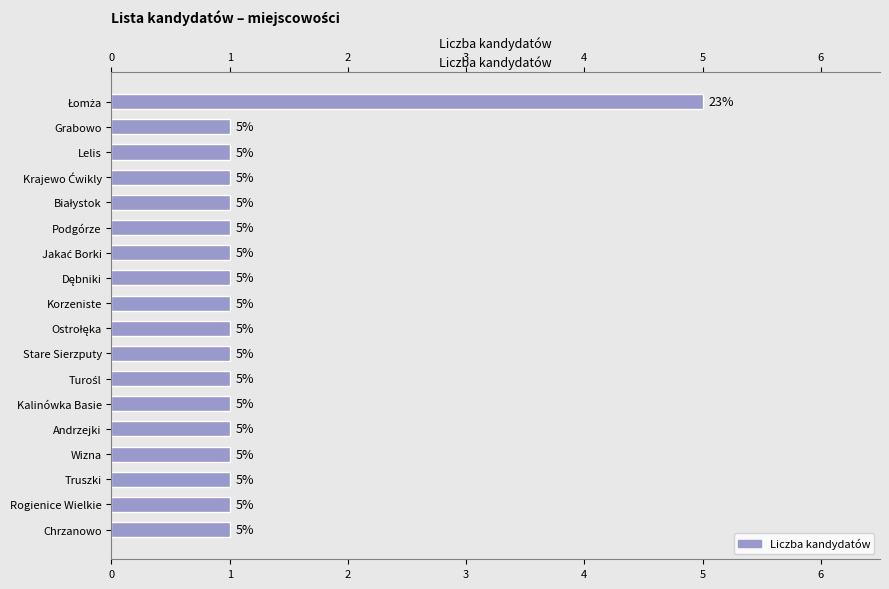

Is it true that the value at Truszki is 0?

False